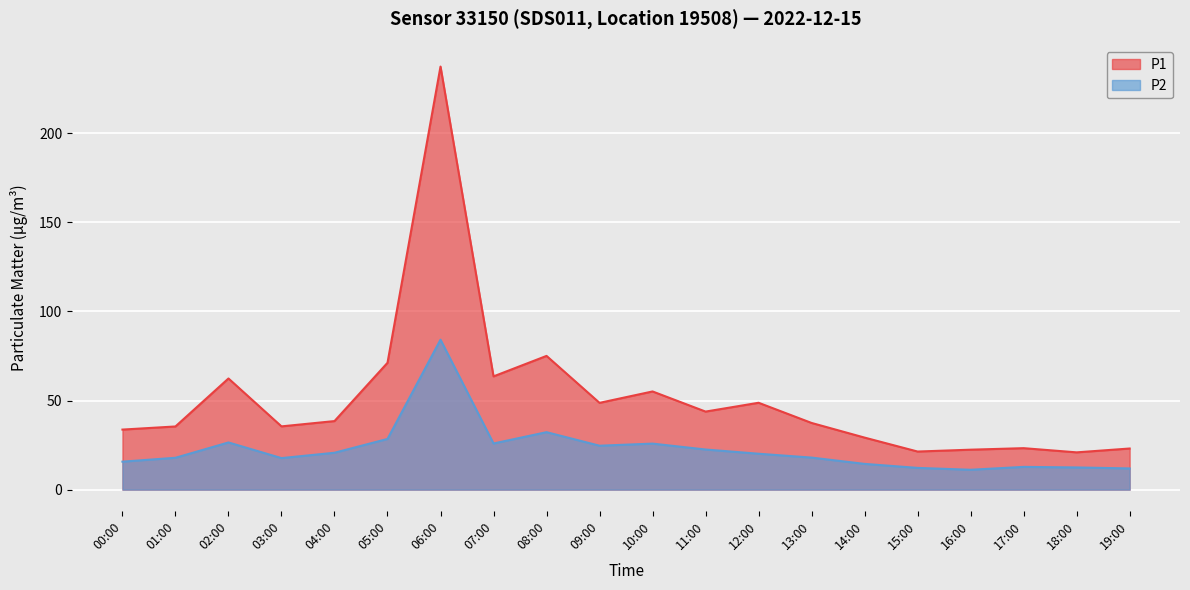

True or false: P2 and P1 cross at least once.

False